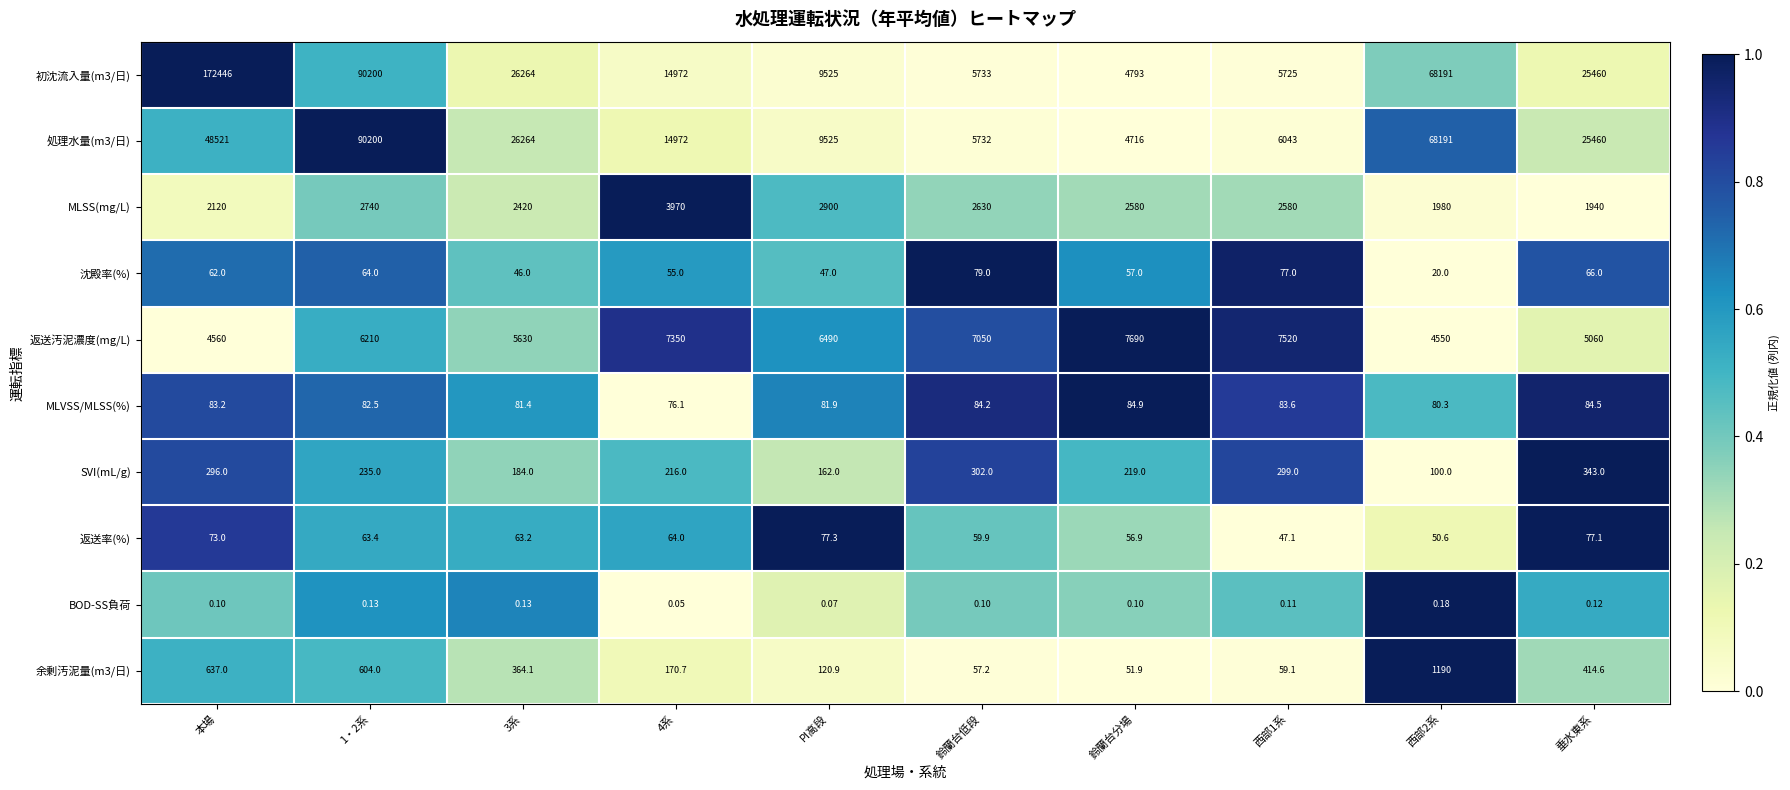

At how many categories does at least one series exceed 0?

10